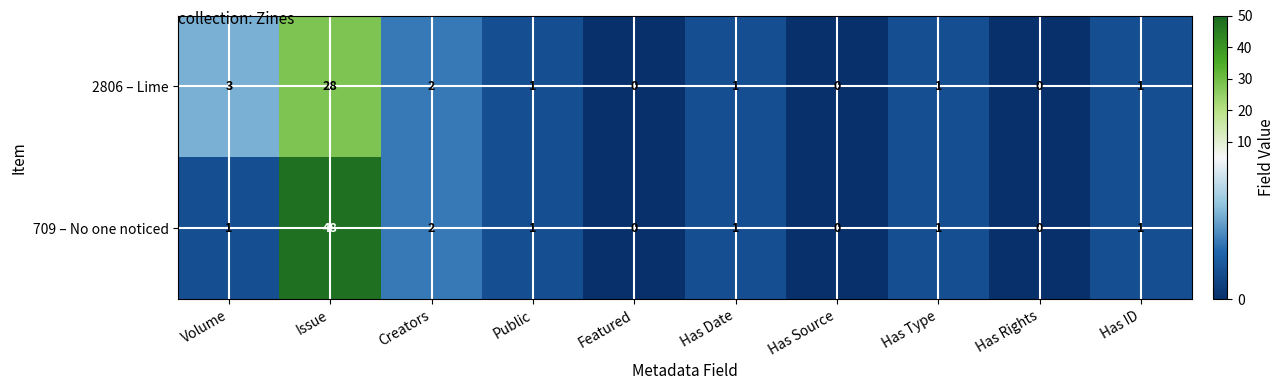

Rank the series by their maximum value, from highest to lowest.

709 – No one noticed, 2806 – Lime